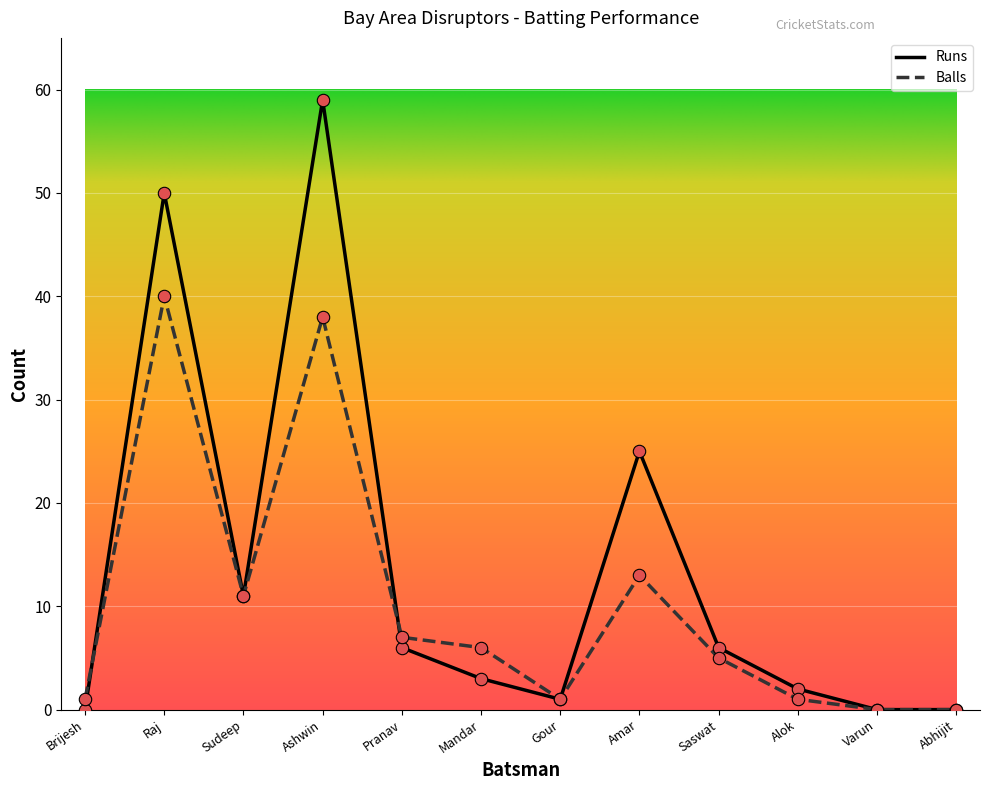

Which series has the widest spread of values?

Runs